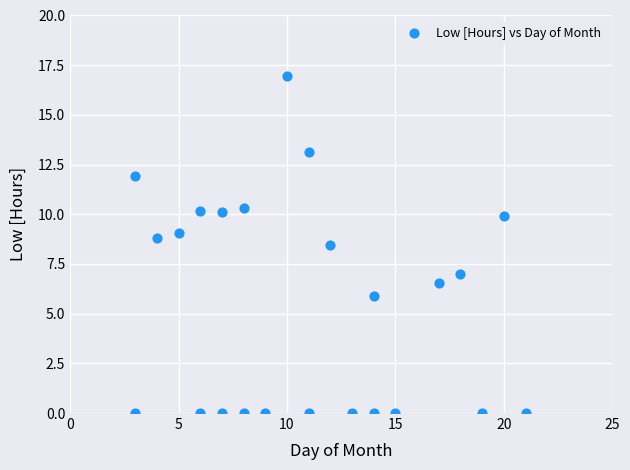

What is the range of Y values (max minus min)?

17.0